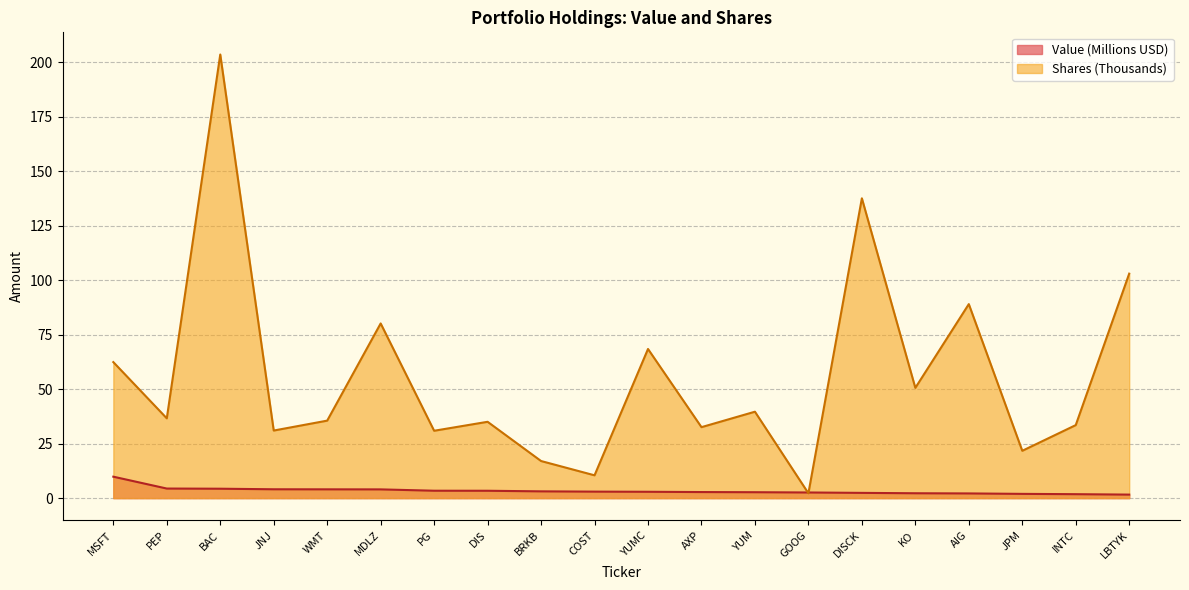

Between which two adjacent categories do Shares or principal amount and Value first intersect?

YUM and GOOG